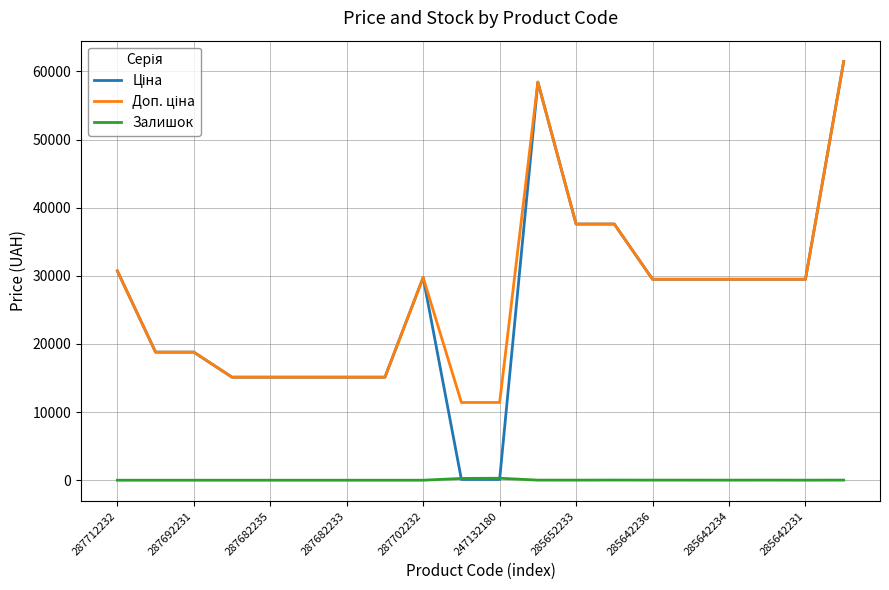

What is the greatest value displayed?

61434.3